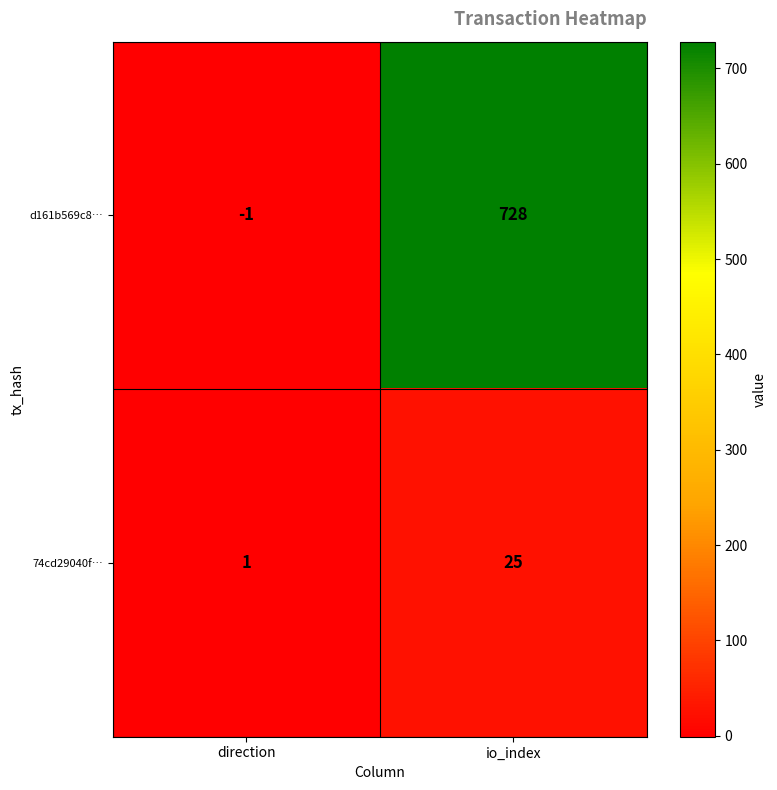

How many series are shown in this chart?

2